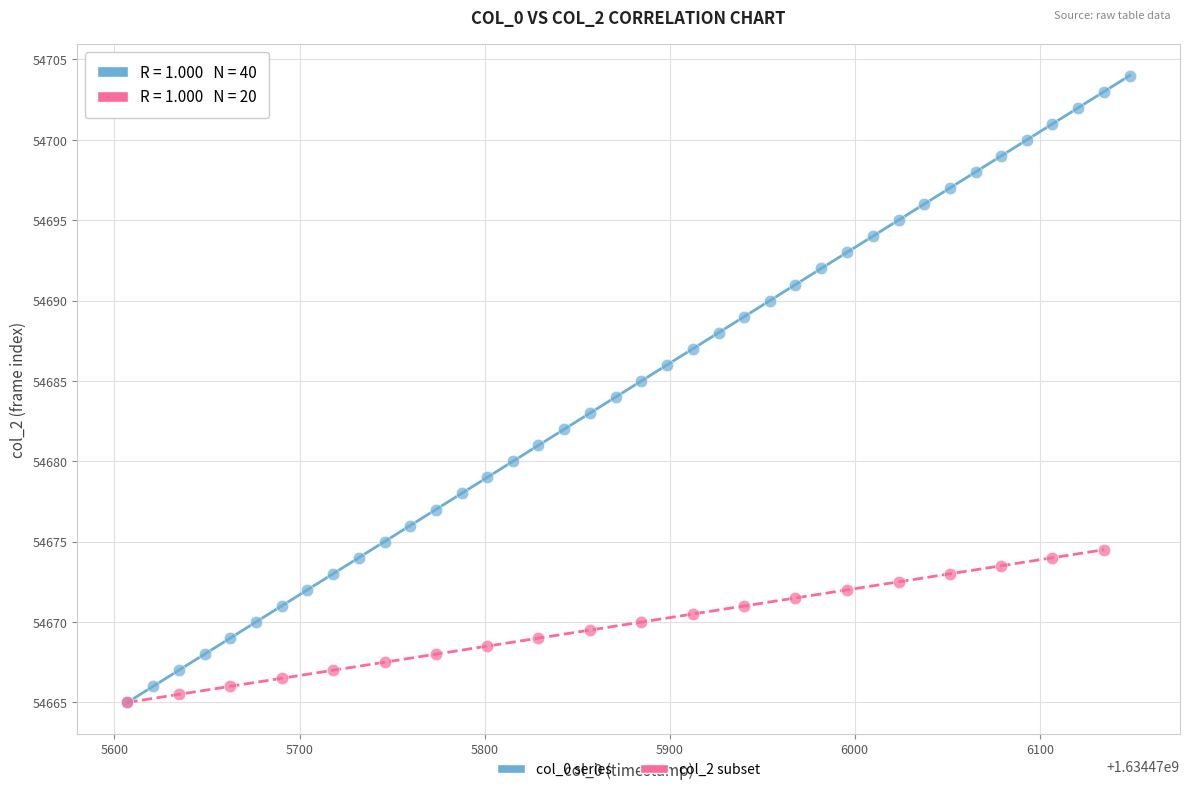

Which series has the widest spread of Y values?

col_0 series